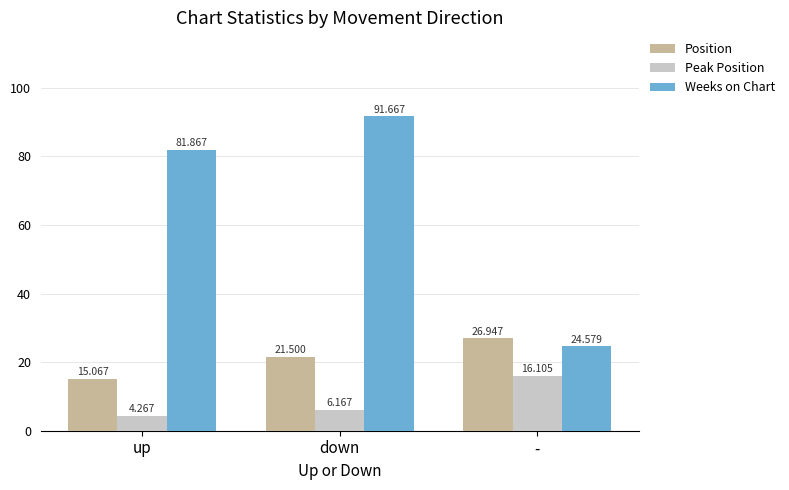

How many bars are there in total?

9